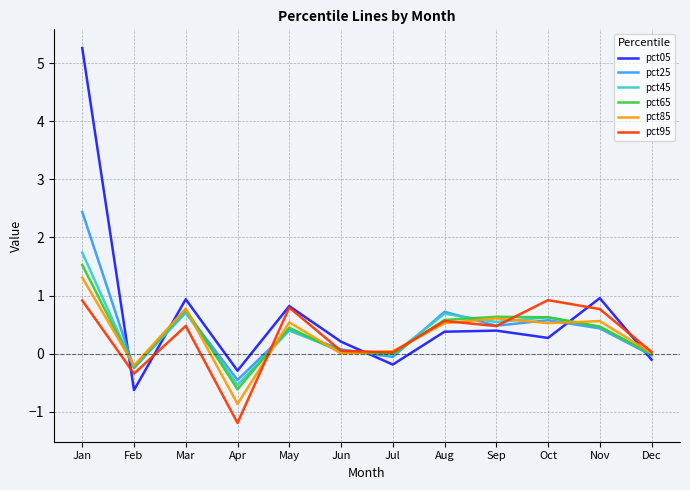

At which category is the sum across all series the highest?

Jan